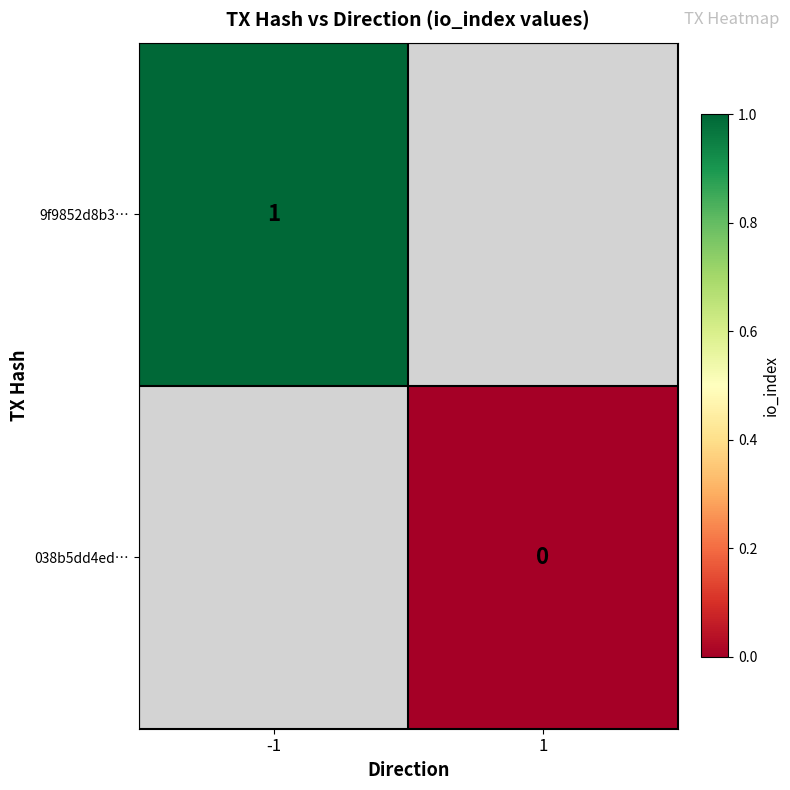

True or false: 9f9852d8b3… has a value of 0 at -1.

False